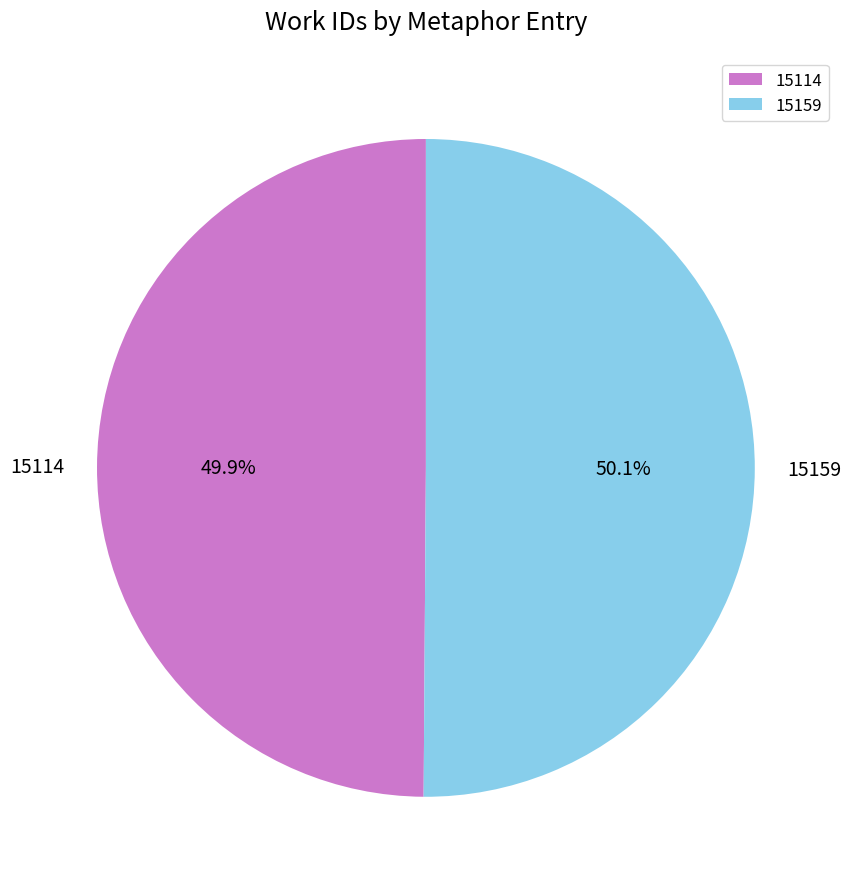

True or false: 15114 accounts for 50% of the total.

True